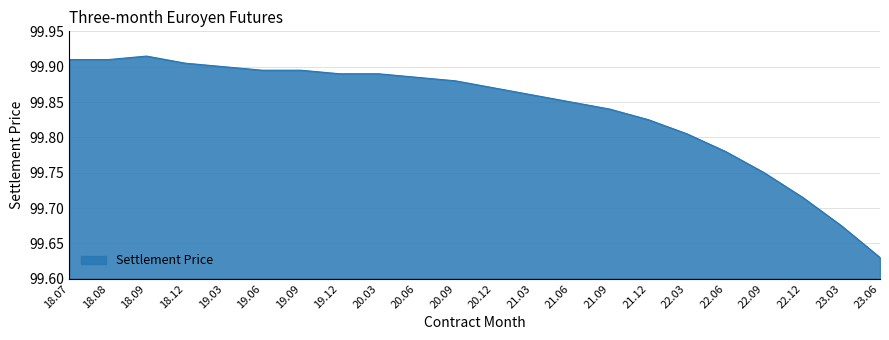

What is the difference between the maximum and minimum values?

0.3